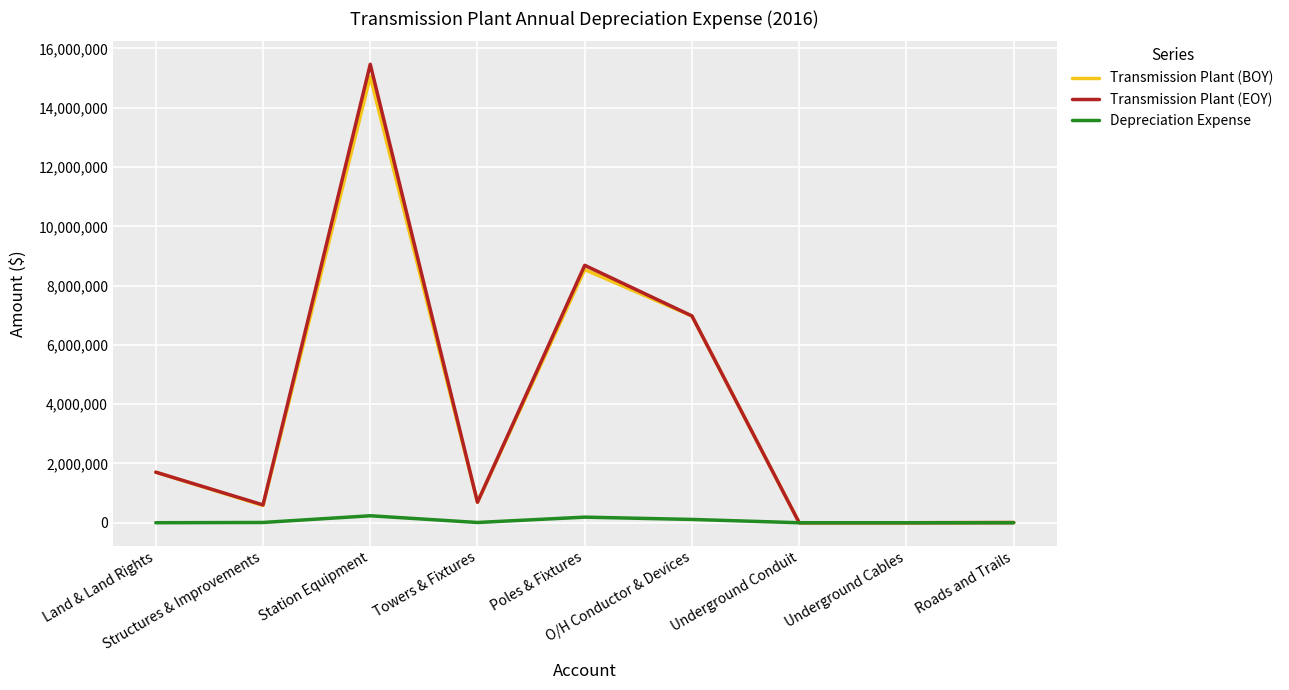

Count the number of data series in this chart.

3